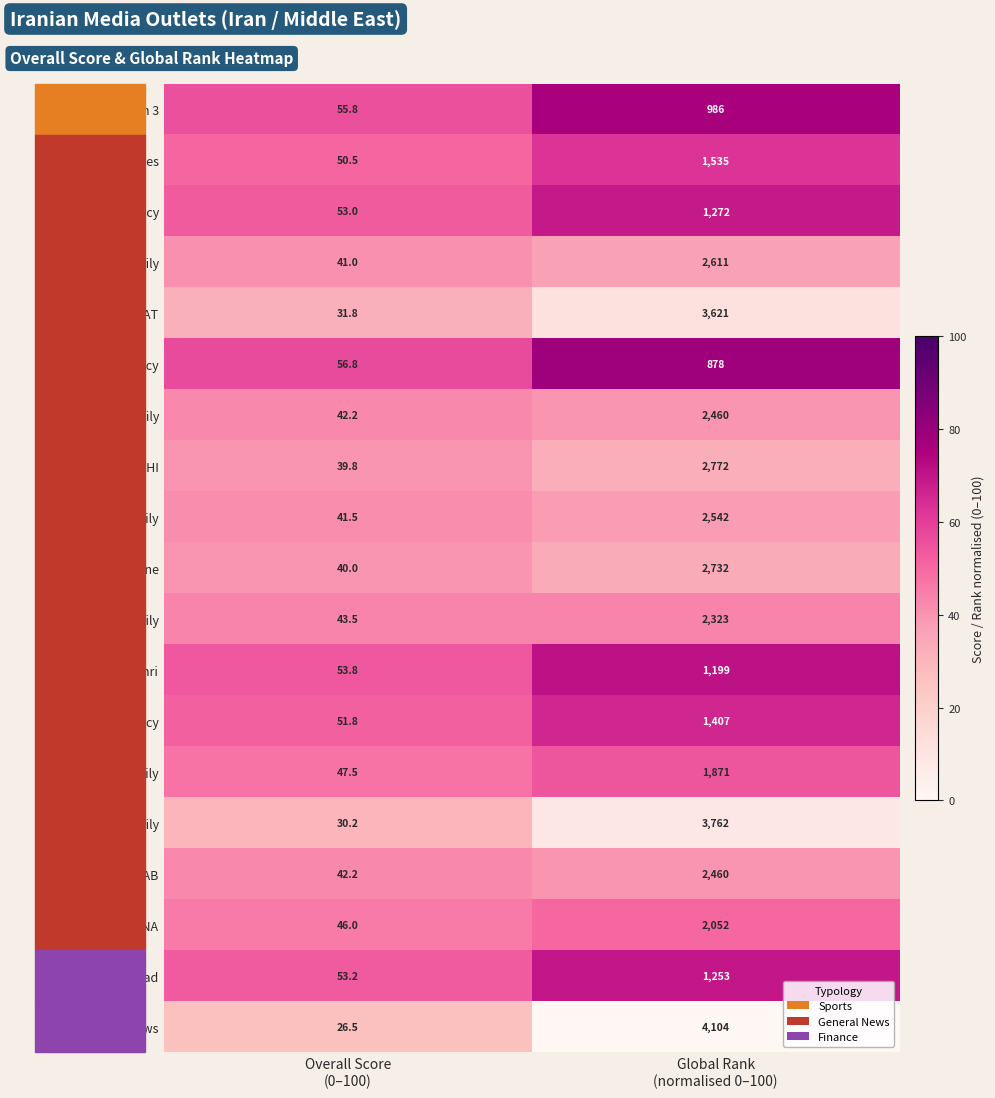

Which series has the largest total across all categories?

Asia News